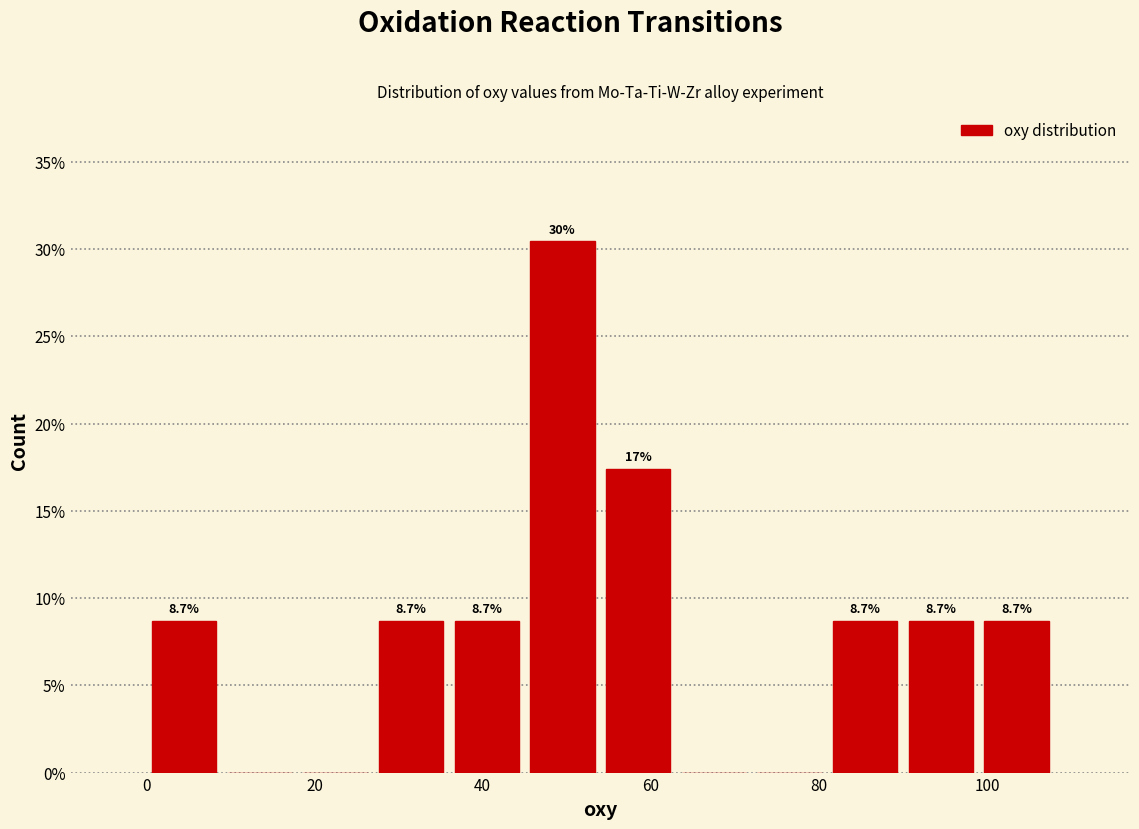

Over which range of the x-axis is the bar tallest?

45 to 54